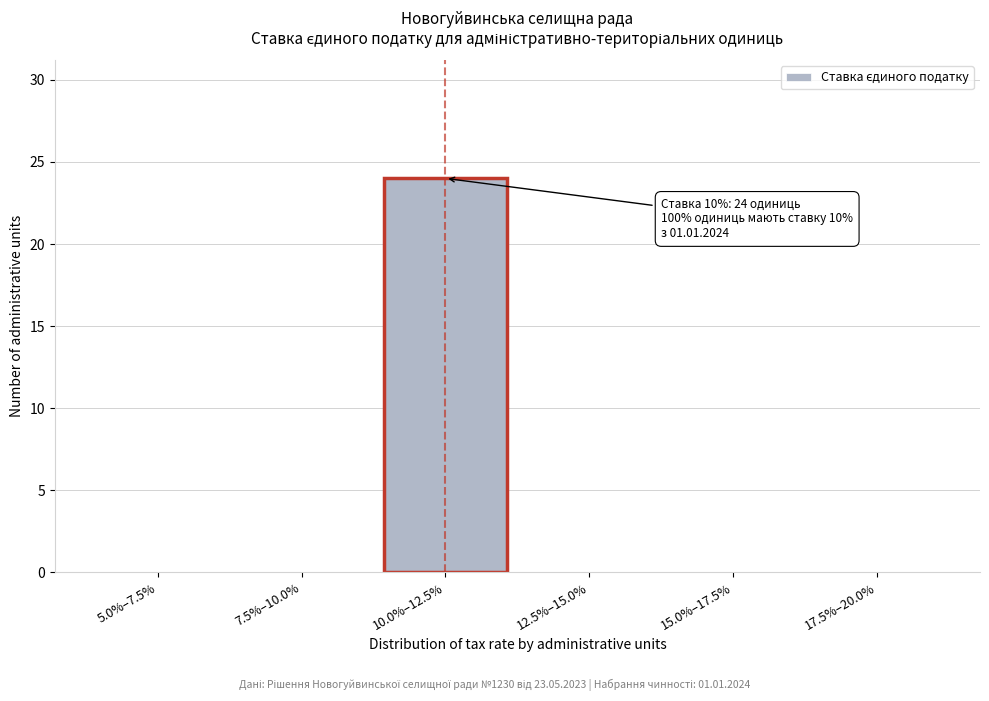

Reading left to right, what are all the values shown in this chart?

5.0%–7.5%=0	7.5%–10.0%=0	10.0%–12.5%=24	12.5%–15.0%=0	15.0%–17.5%=0	17.5%–20.0%=0